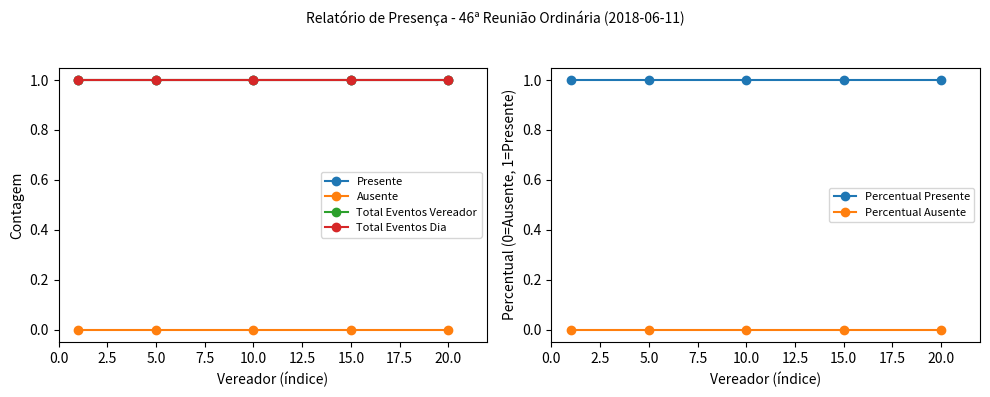

True or false: Total Eventos Dia has more than 1 points higher than both neighbors.

False